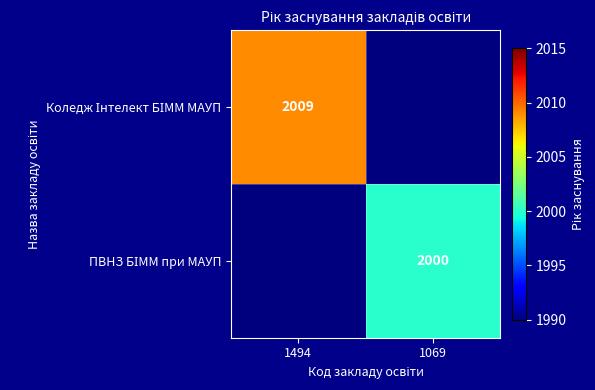

The ПВНЗ БІММ при МАУП series shows 1990 at 1494. True or false?

True